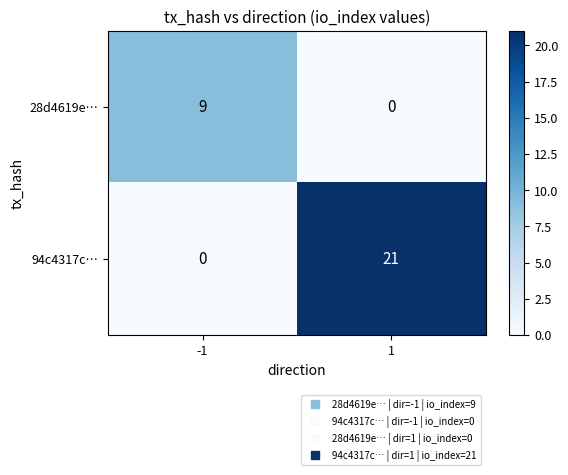

What is the greatest value displayed?

21